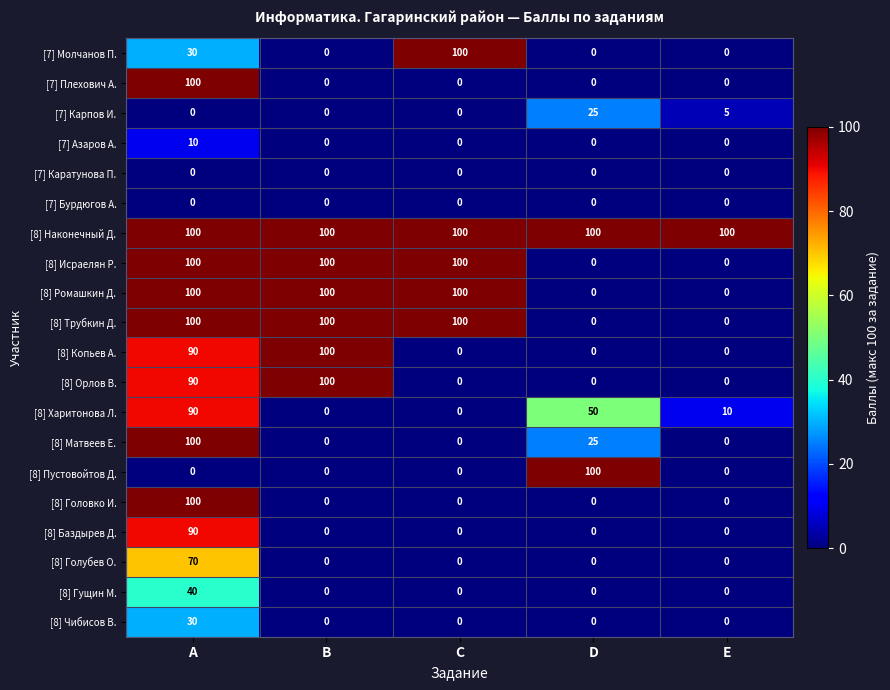

What value does the [8] Гущин М. series have at A?

40